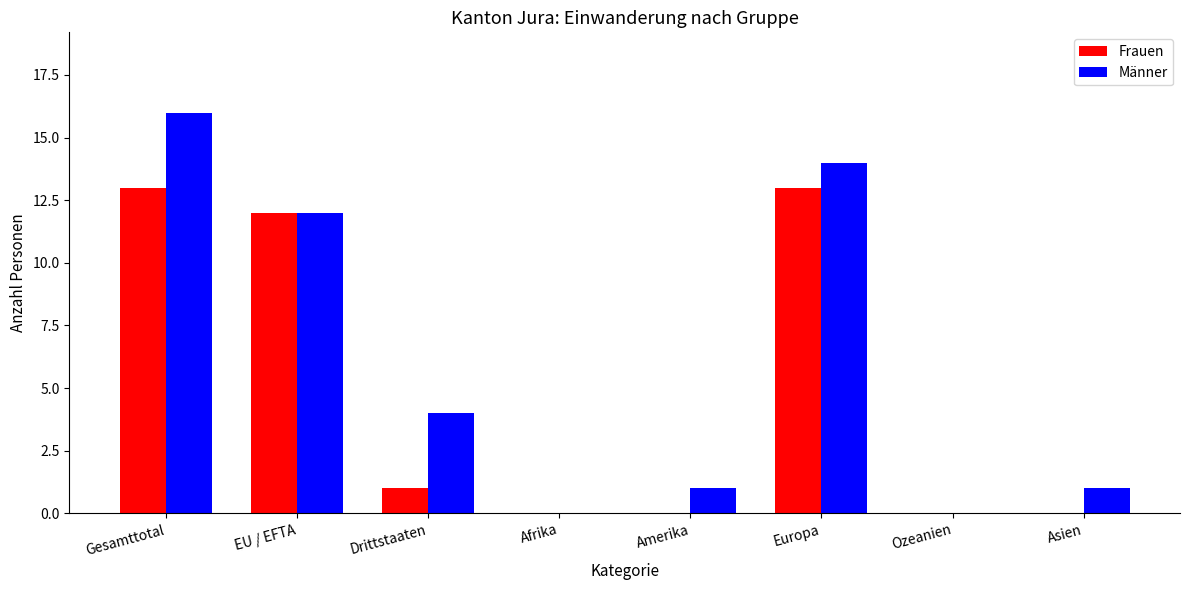

Which series has the largest total across all categories?

Männer